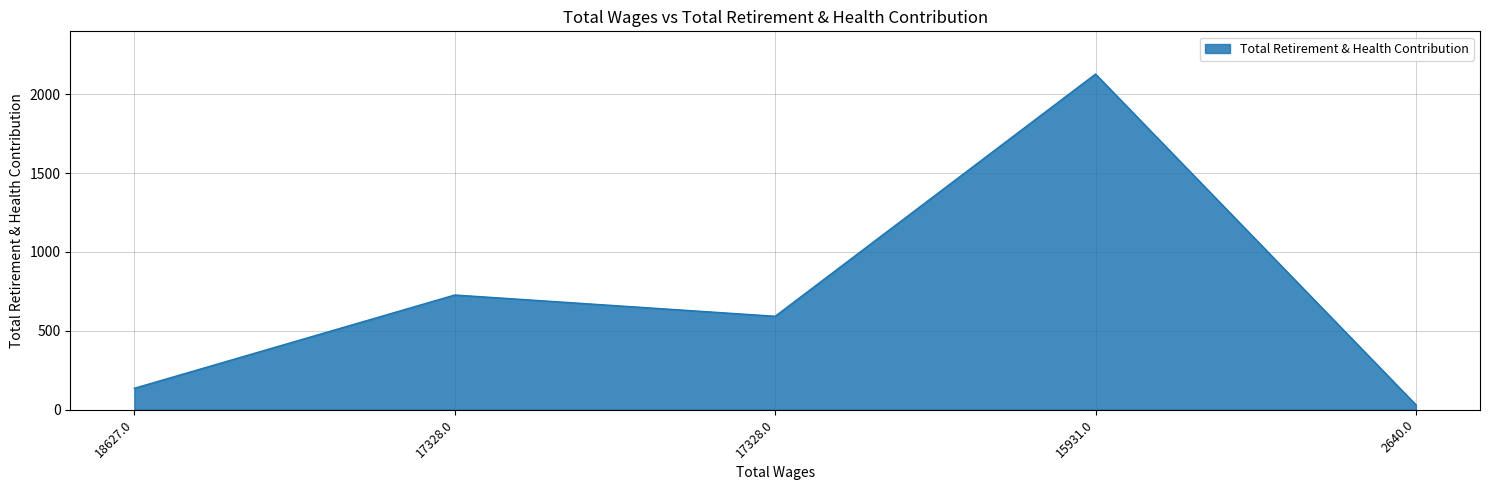

Which label corresponds to the largest value in the chart?

15931.0